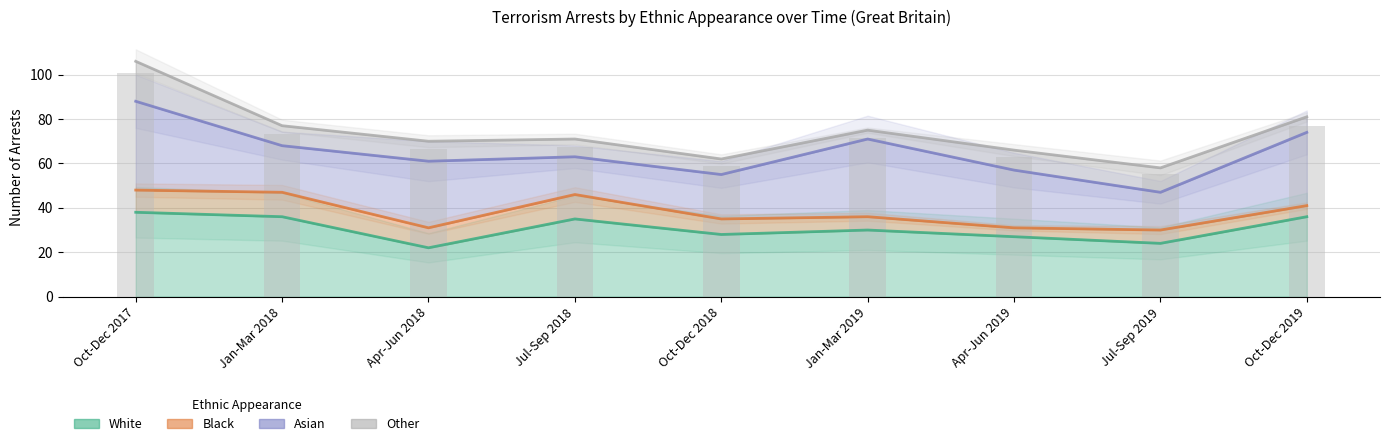

What is the highest value of the Black series?

48